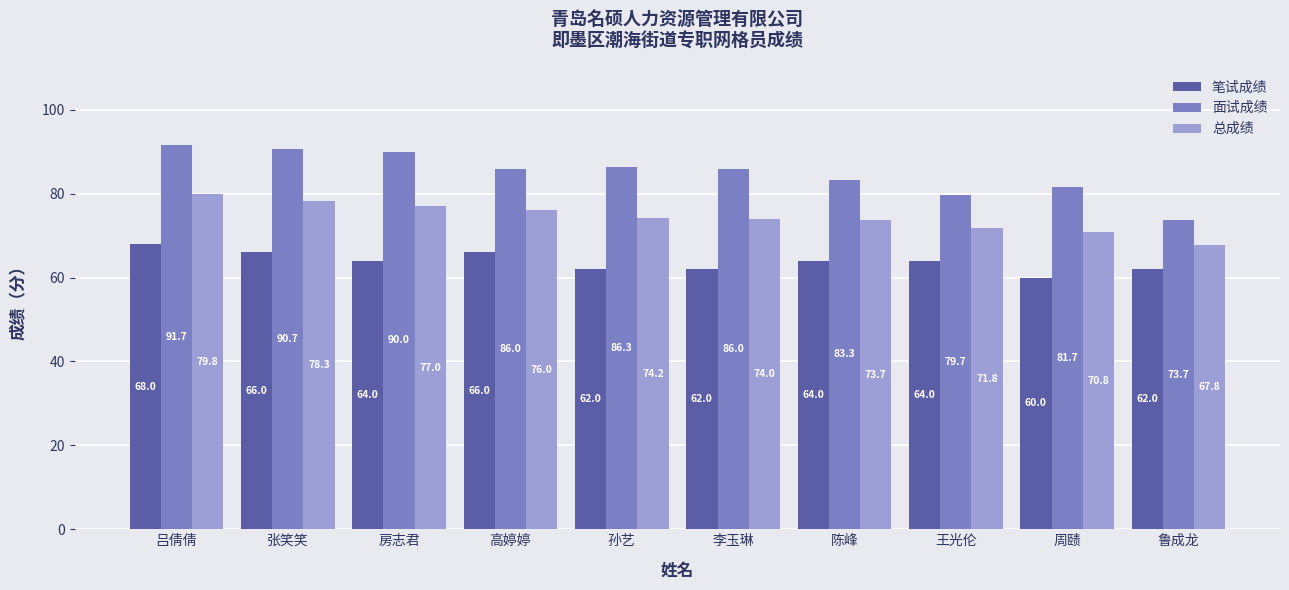

At which label does 面试成绩 first exceed 86?

吕倩倩